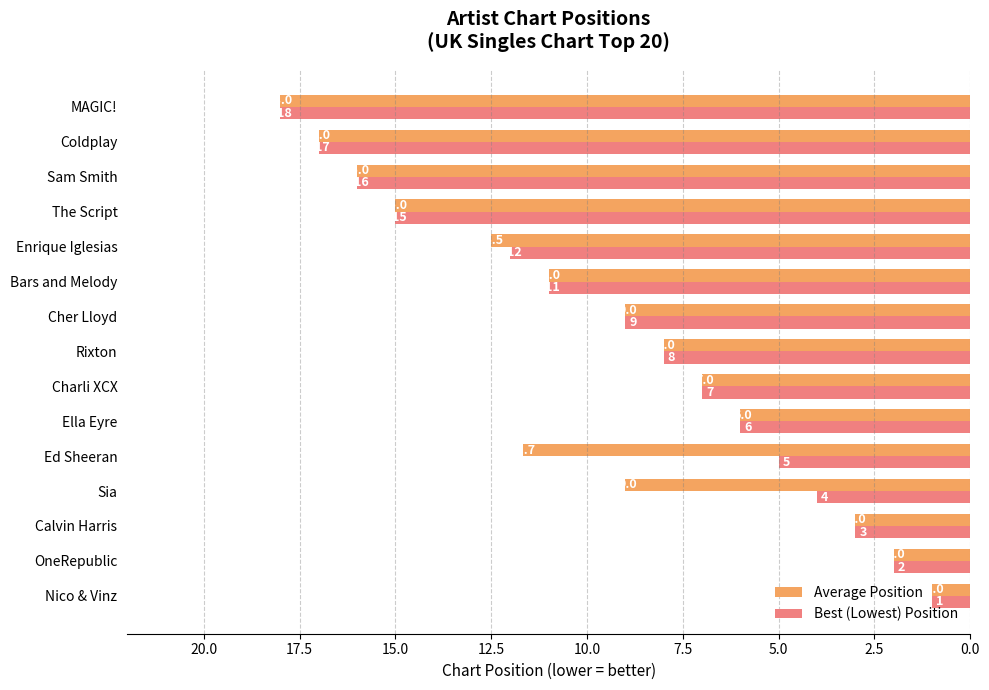

What is the lowest value of the Average Position series?

1.0